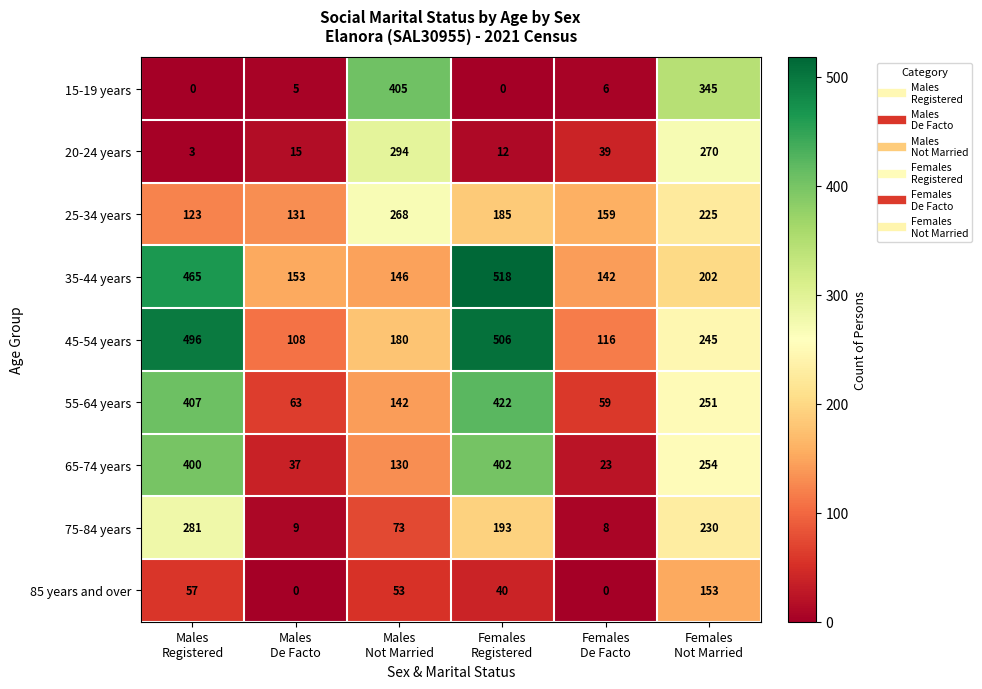

Count the number of categories in the chart.

6